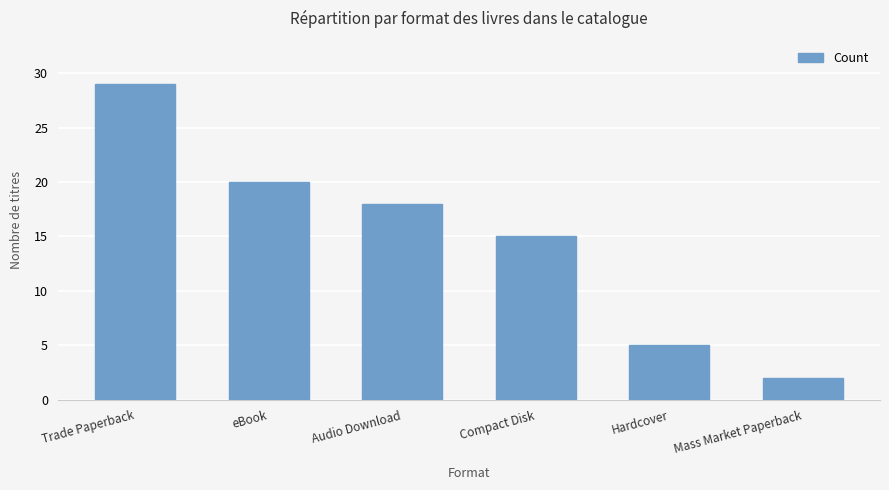

At which label does the data first exceed 18?

Trade Paperback